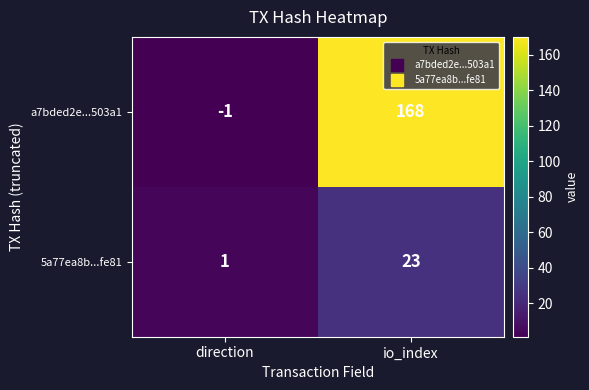

What is the difference between the maximum and minimum values in the a7bded2e...503a1 series?

169